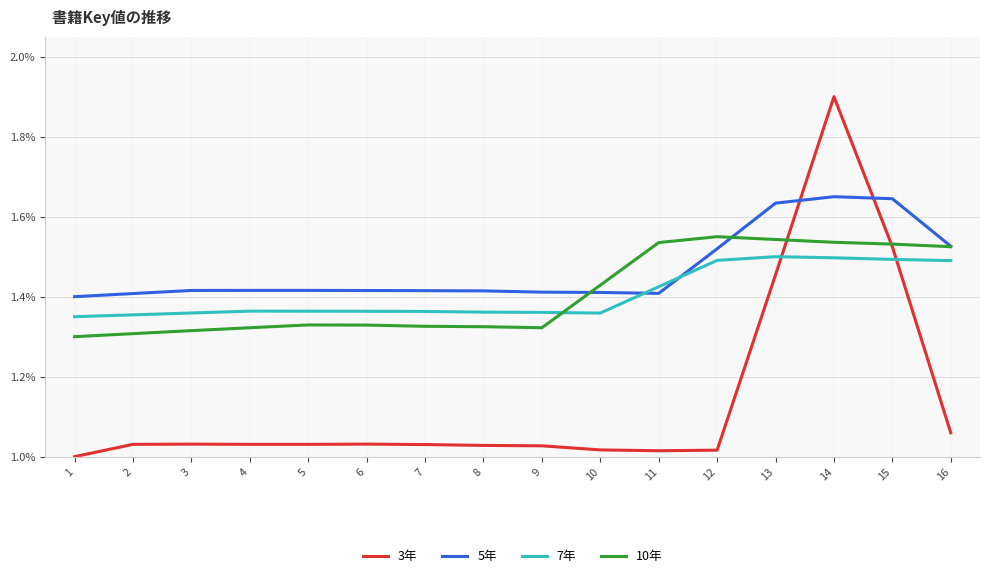

What is the spread (max minus min) of values at 15?

0.2